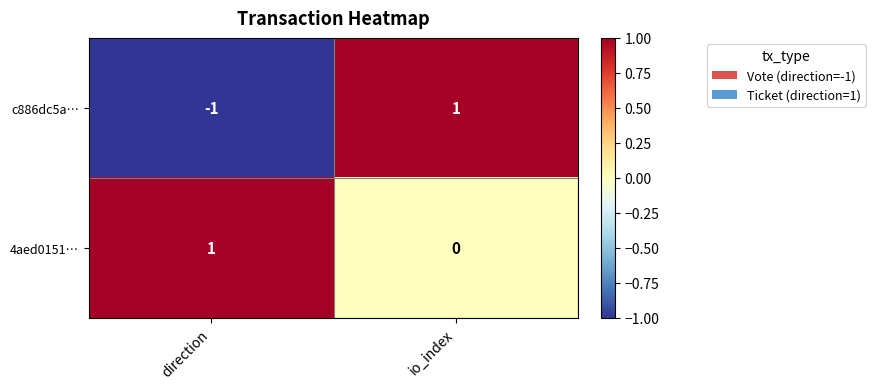

True or false: 4aed0151… has a value of 0 at io_index.

True